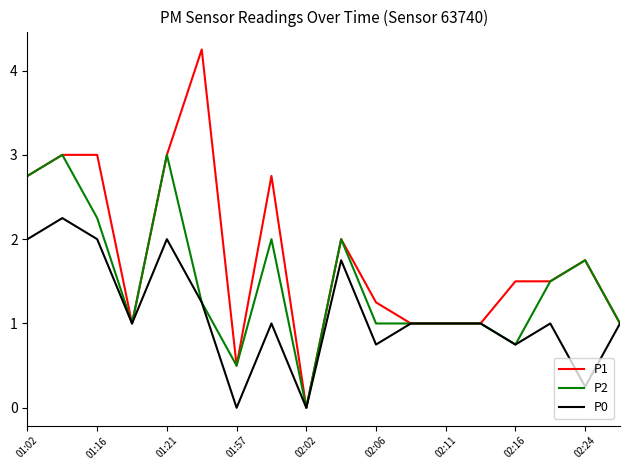

Which series has the largest total across all categories?

P1